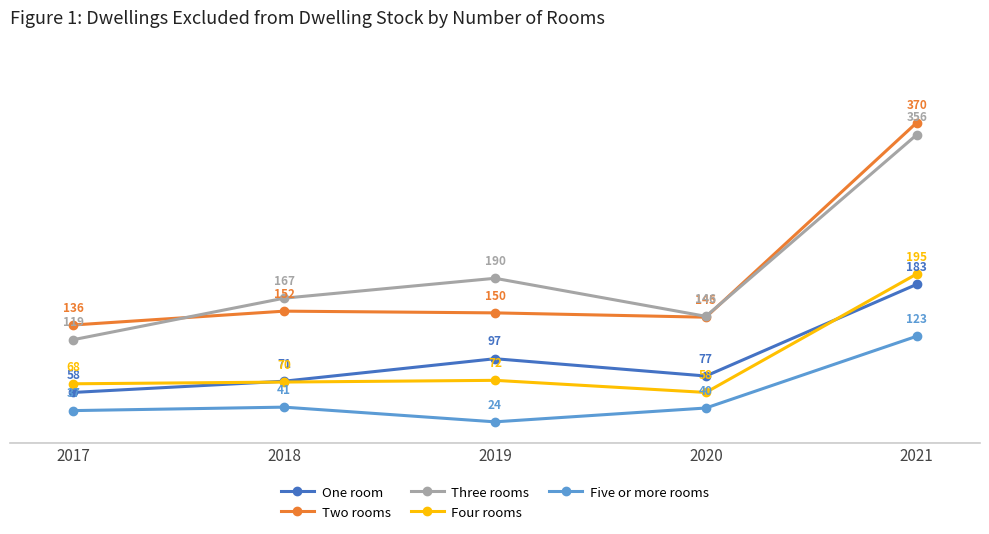

How many lines are shown in the chart?

5